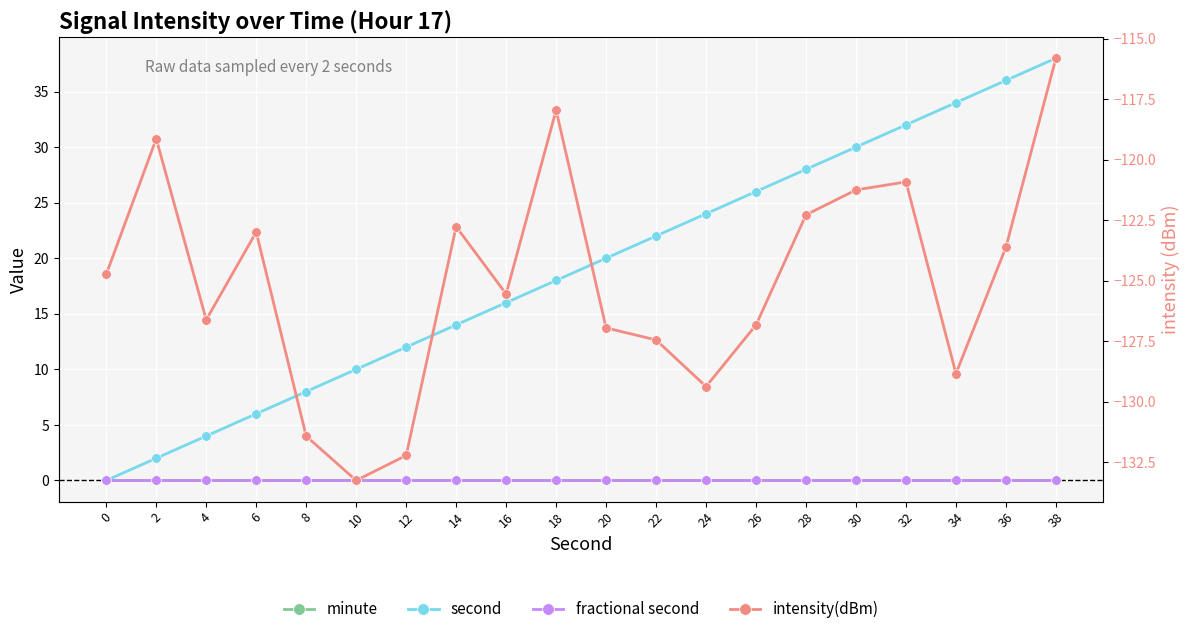

True or false: second and fractional second cross at least once.

False